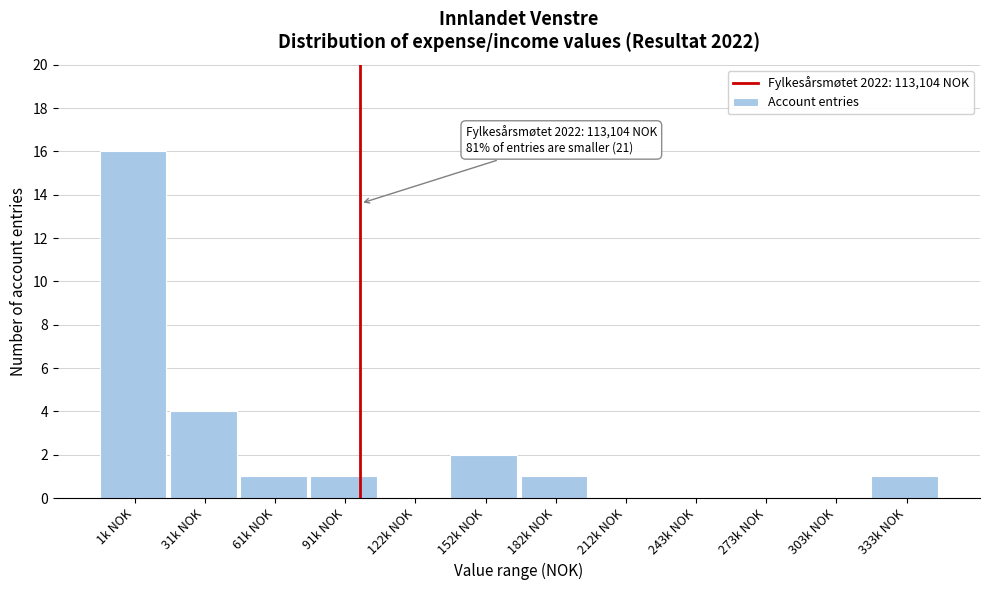

Reading left to right, transcribe all the data shown in this chart.

1k NOK=16	31k NOK=4	61k NOK=1	91k NOK=1	122k NOK=0	152k NOK=2	182k NOK=1	212k NOK=0	243k NOK=0	273k NOK=0	303k NOK=0	333k NOK=1